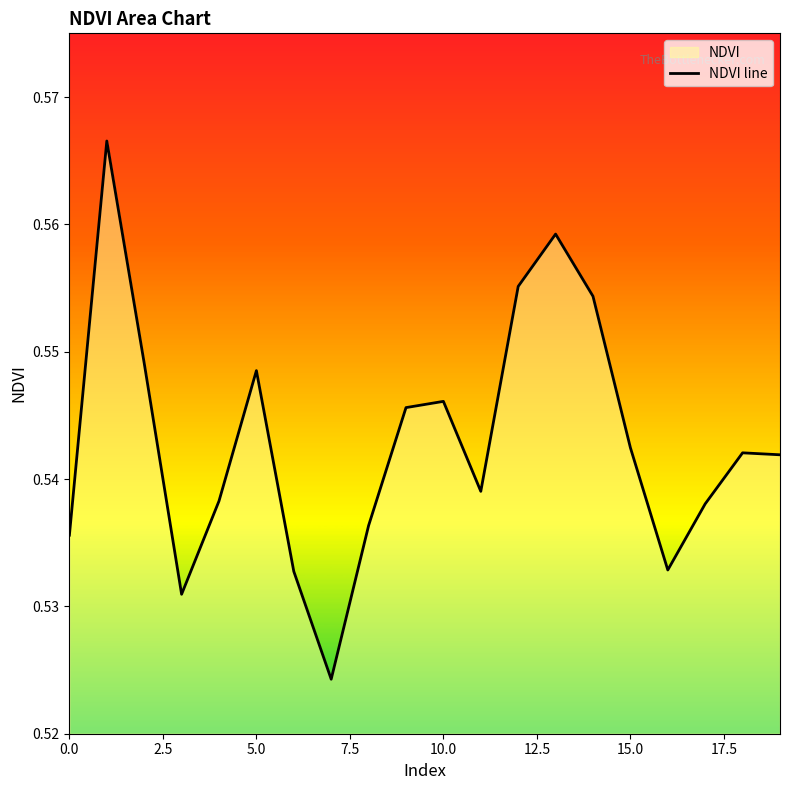

How many lines are shown in the chart?

1